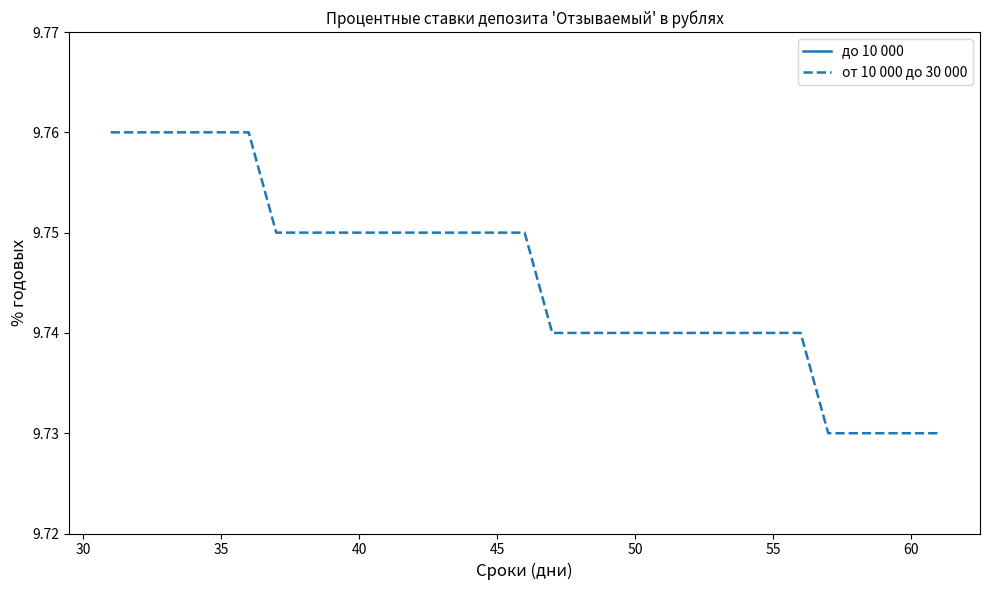

The value of от 10 000 до 30 000 at 50 is 13.7. True or false?

False